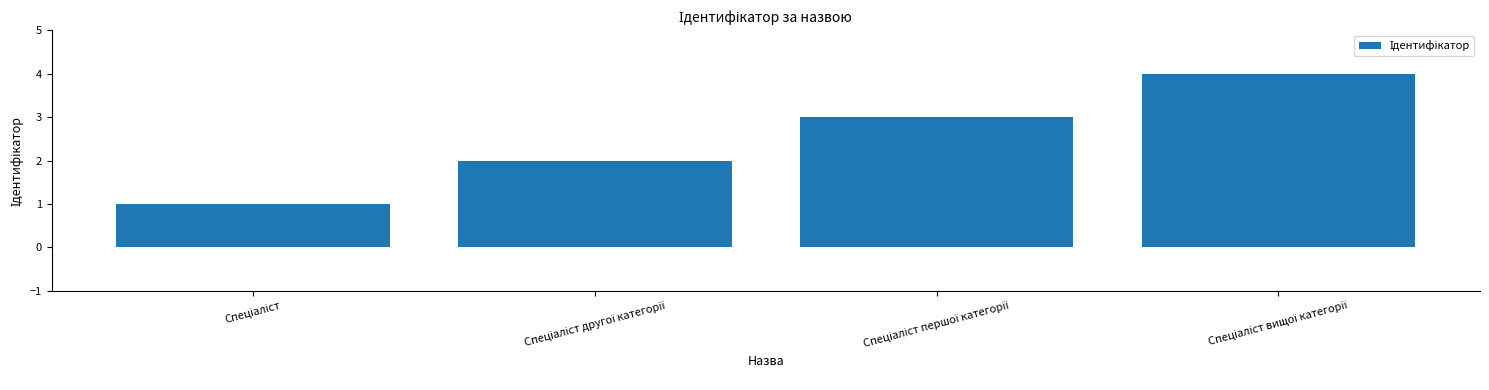

What is the maximum value shown in the chart?

4